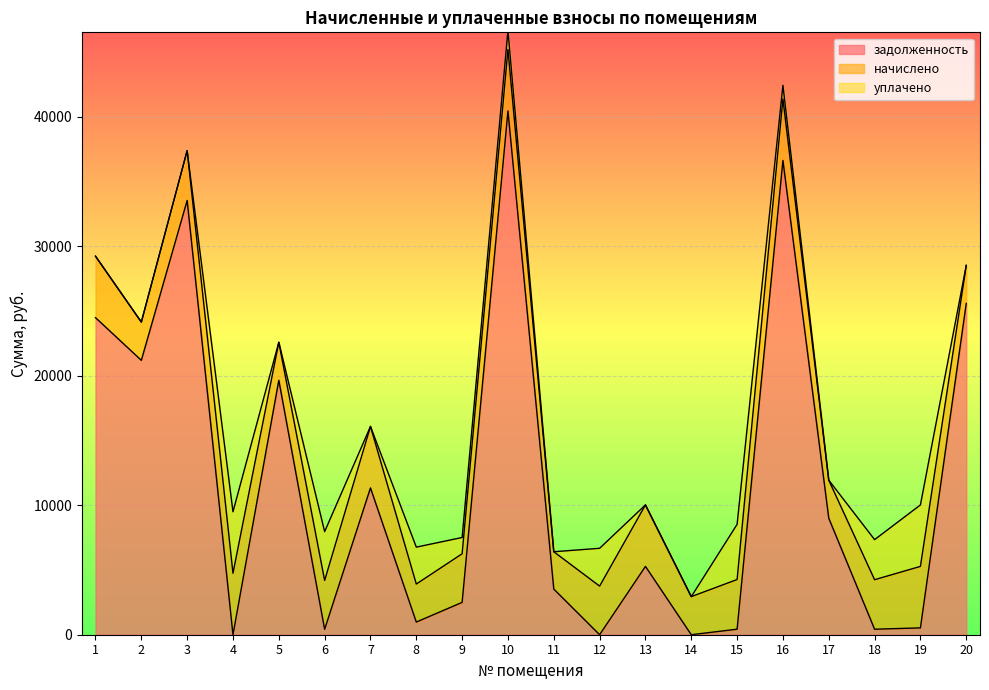

What is the highest value of the задолженность series?

40470.2